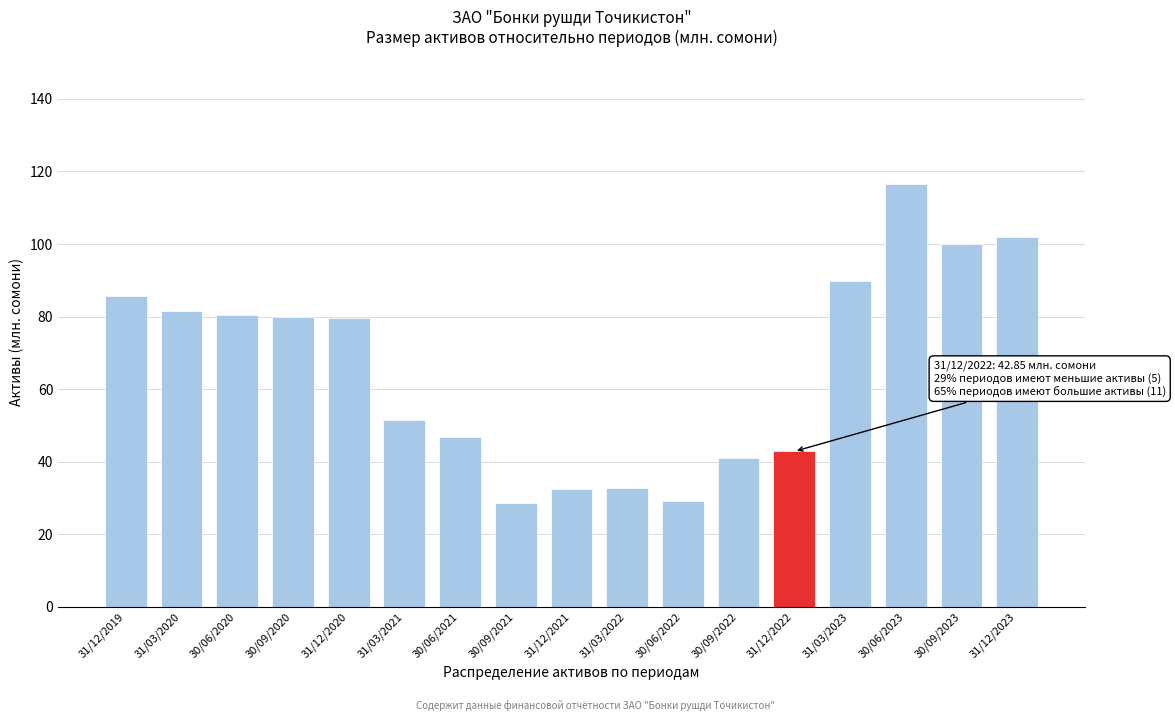

Approximately how many times larger is the value at 31/03/2022 compared to 31/03/2020?

0.4